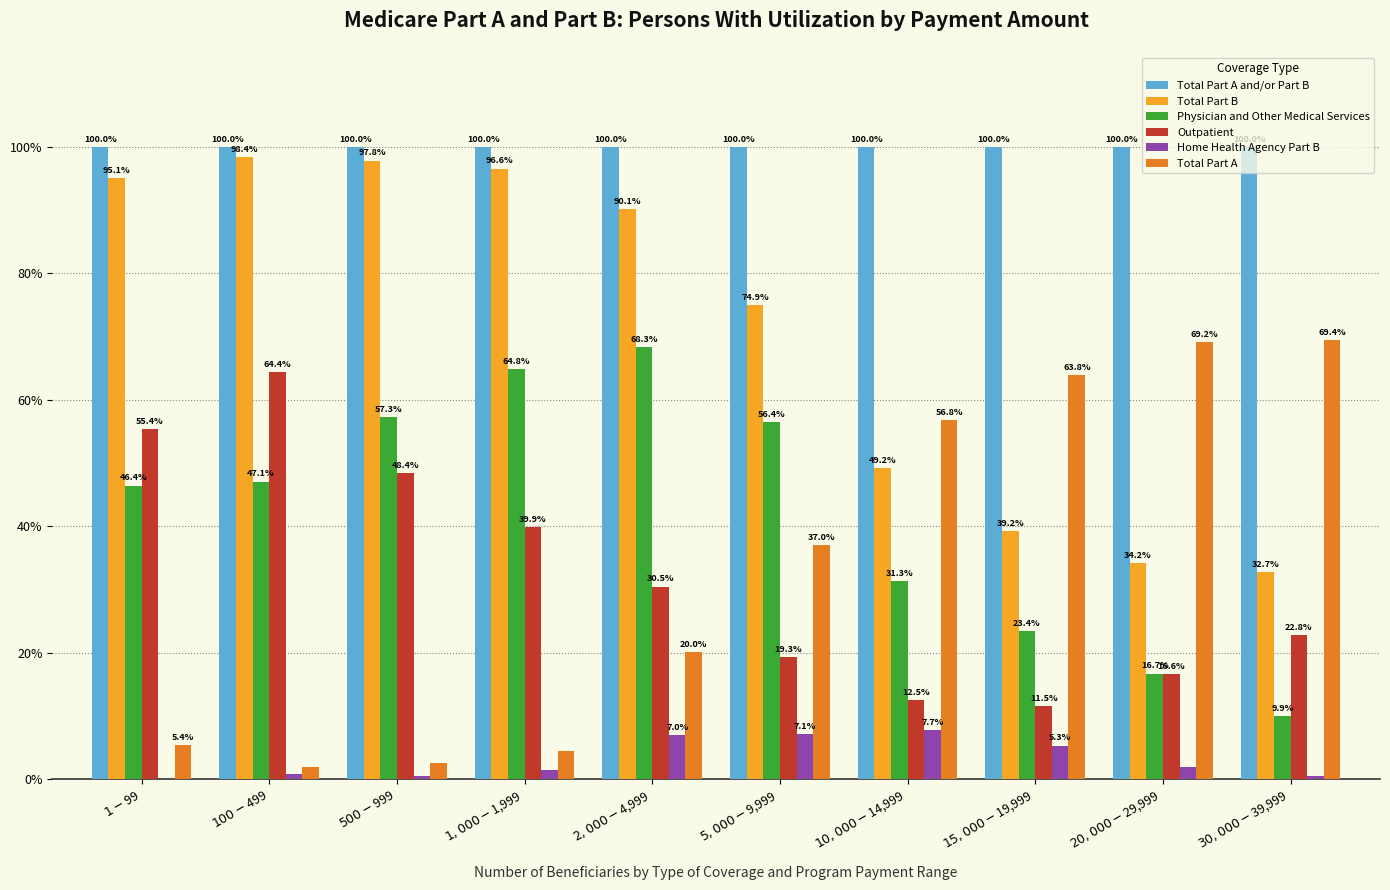

How many distinct data groups are displayed?

6